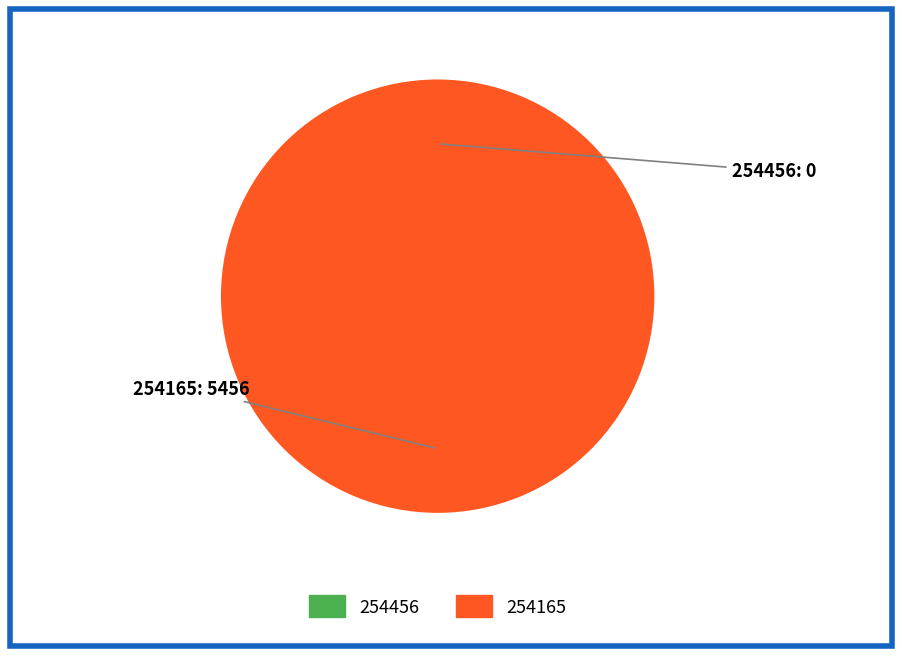

Which slice represents more than half of the pie?

254165